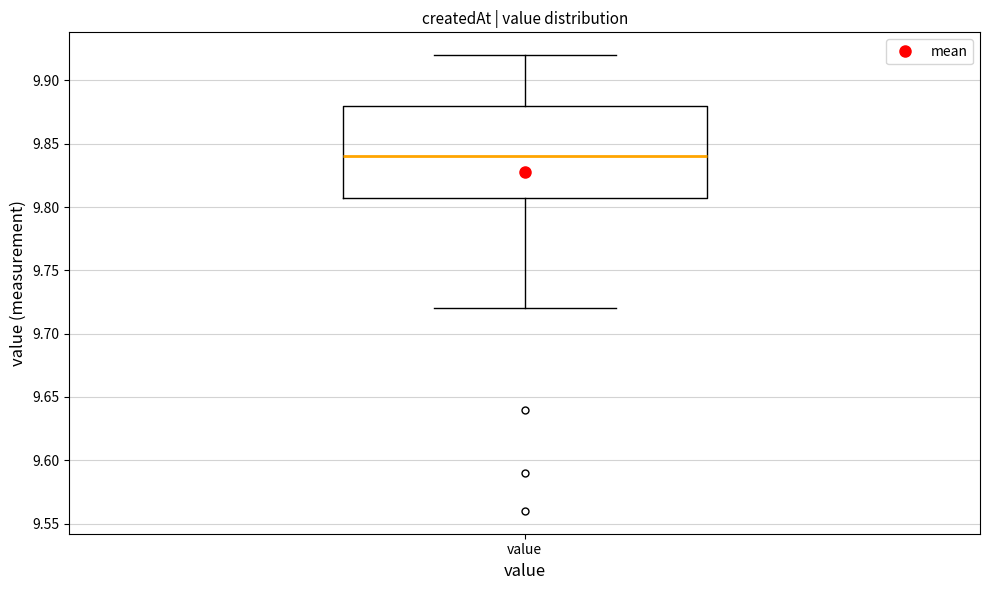

Transcribe this box plot: give where the median line is, the range the box spans, and where the two whiskers end, as read against the y-axis. The values are not printed on the chart, so give them approximately, as read against the axis.

median 9.84, box 9.81 to 9.88, whiskers 9.72 to 9.92